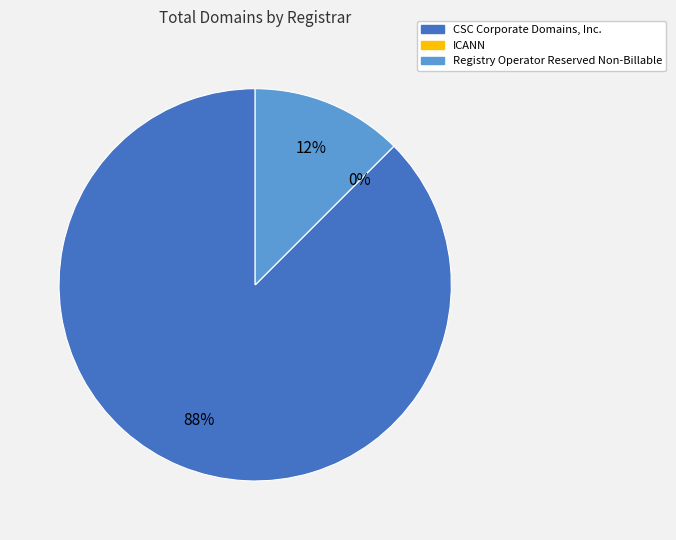

Count the number of slices in the pie.

3